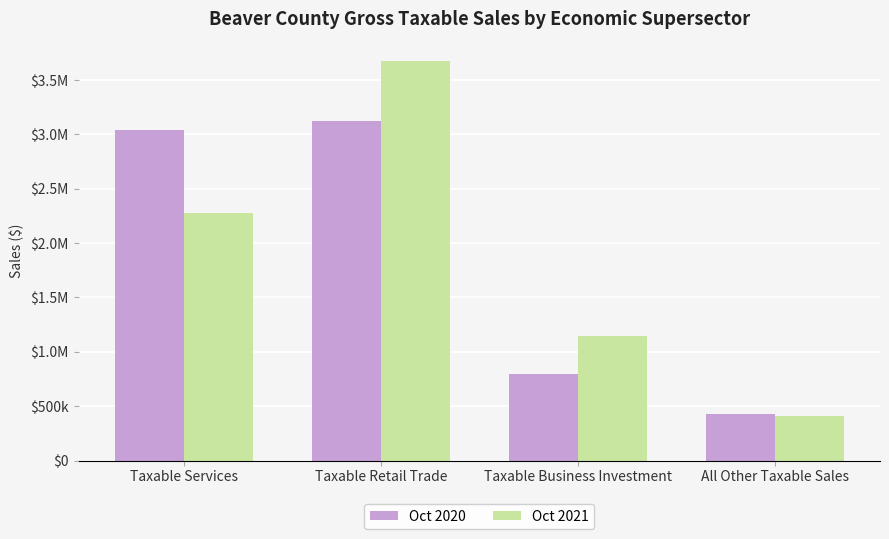

Which has a higher value, All Other Taxable Sales or Taxable Business Investment?

Taxable Business Investment